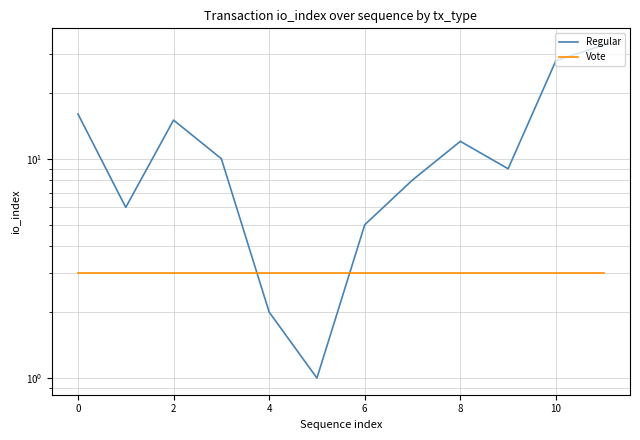

How many interior local peaks does the Regular series have?

2